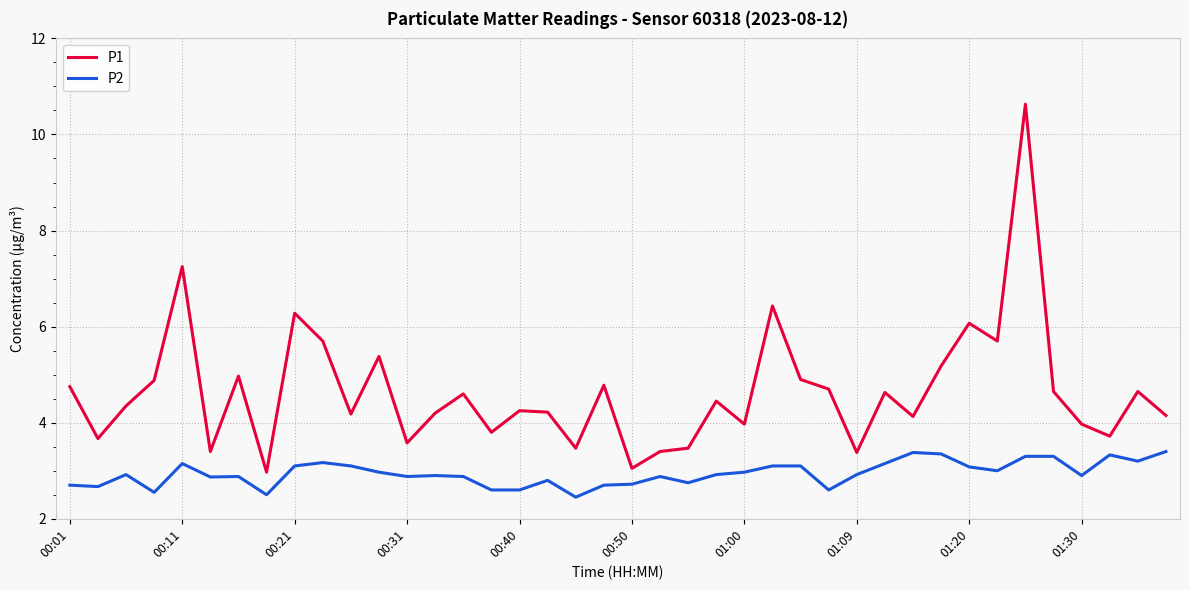

True or false: P2 and P1 cross at least once.

False